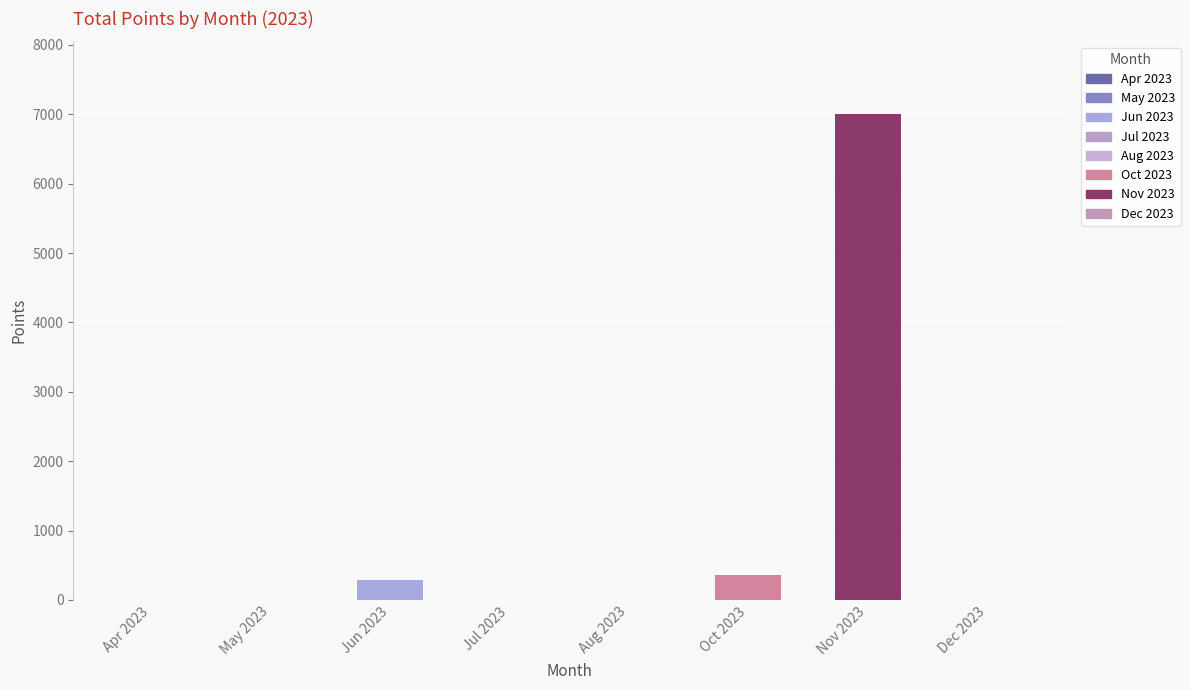

The chart shows a value of 0 at Aug 2023. True or false?

True